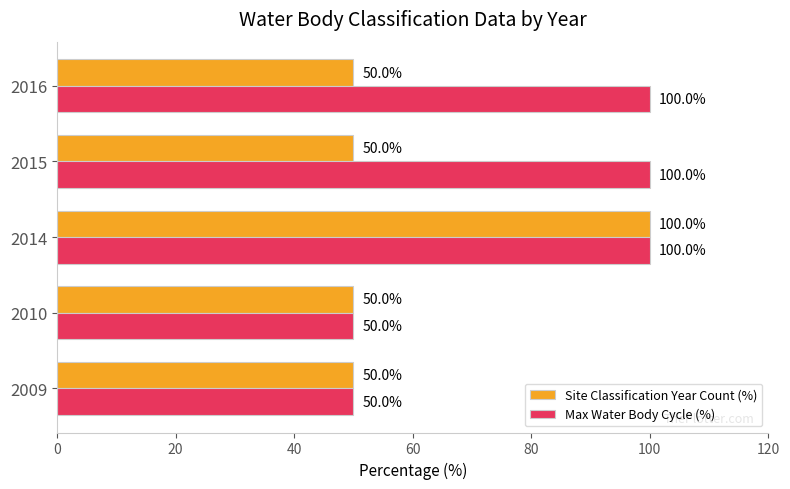

Count the Max Water Body Cycle (%) values in the range 50 to 100.

5